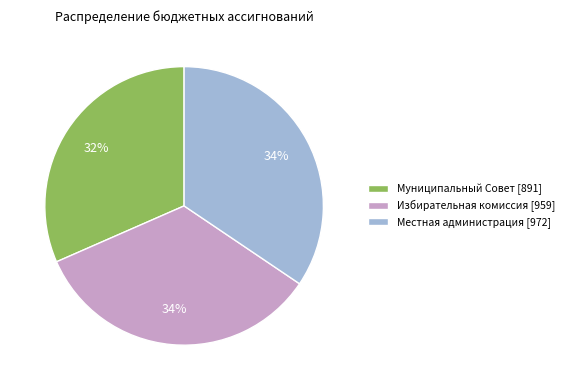

Between Муниципальный Совет and Местная администрация, which is larger?

Местная администрация